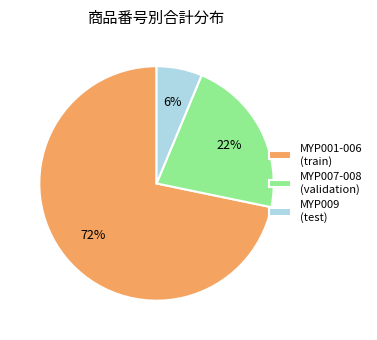

To the nearest percent, what percentage of the pie is MYP009 (test)?

6%